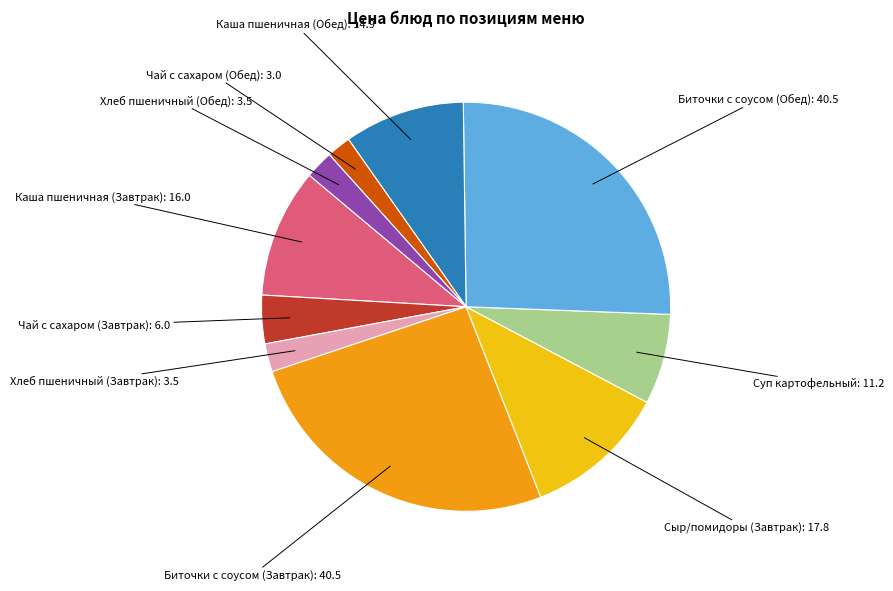

Does any single category account for the majority?

No